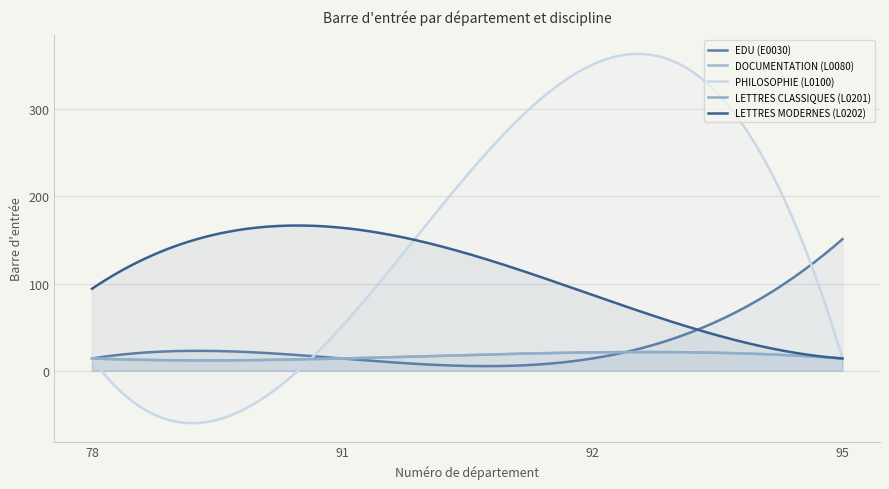

Where is the first local maximum for LETTRES MODERNES (L0202)?

91